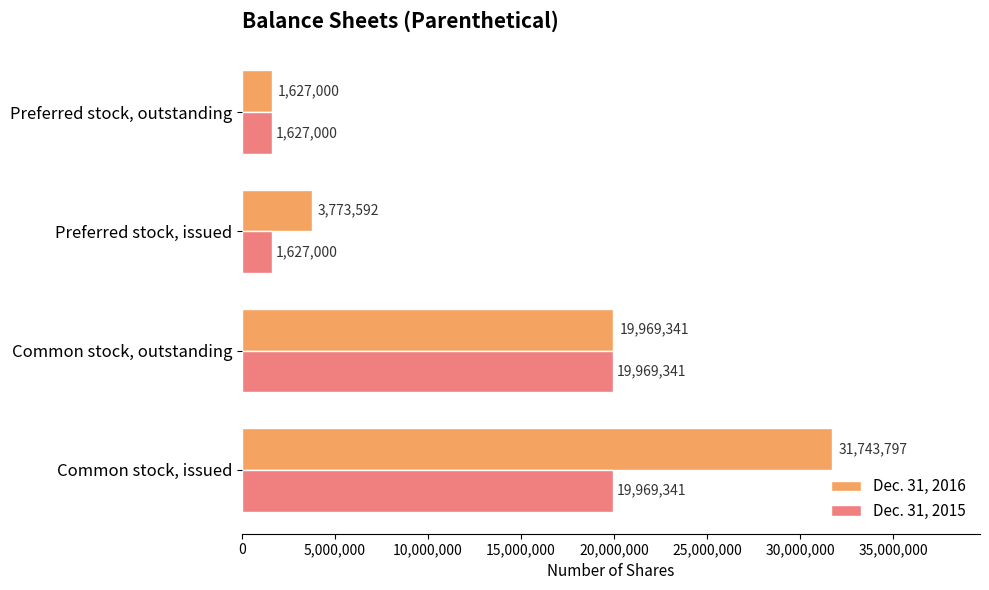

Between Common stock, issued and Preferred stock, outstanding, which series saw the biggest shift?

Dec. 31, 2016